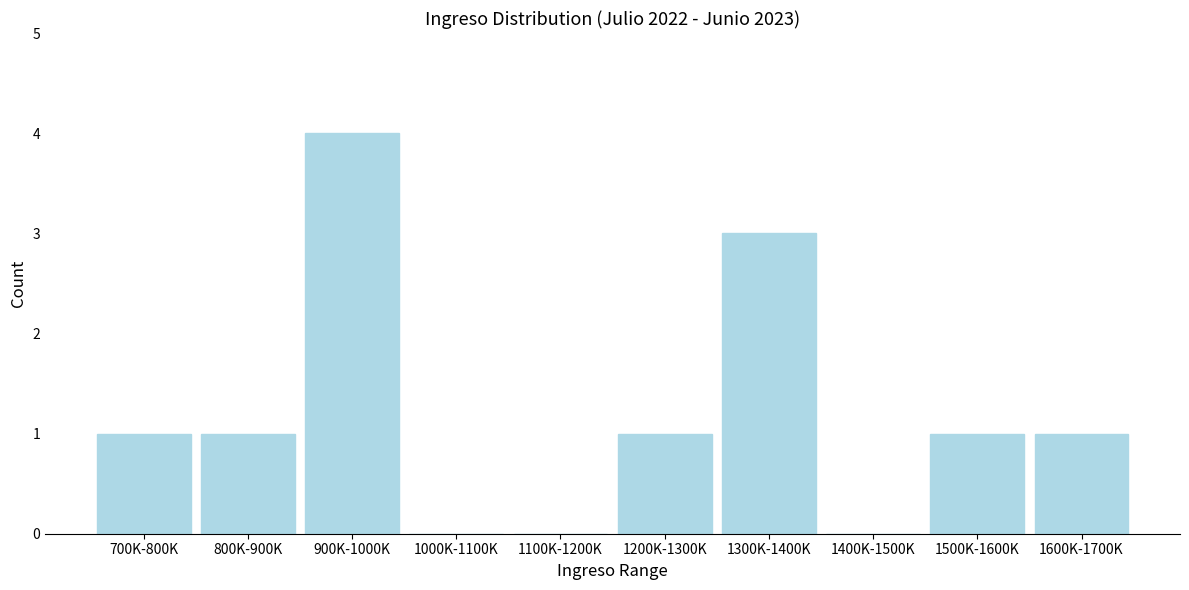

Reading left to right, what are all the values shown in this chart?

700K-800K=1	800K-900K=1	900K-1000K=4	1000K-1100K=0	1100K-1200K=0	1200K-1300K=1	1300K-1400K=3	1400K-1500K=0	1500K-1600K=1	1600K-1700K=1